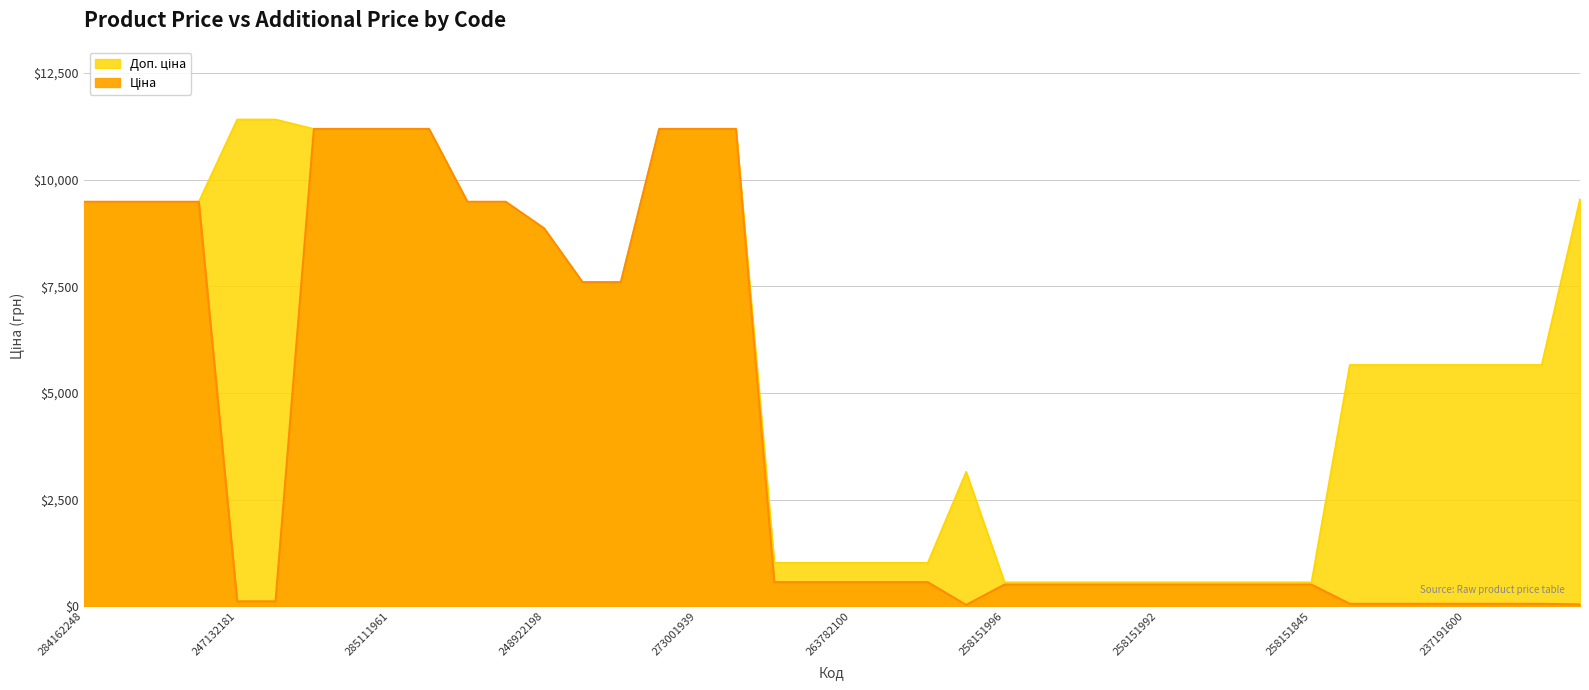

True or false: Доп. ціна and Ціна cross at least once.

False